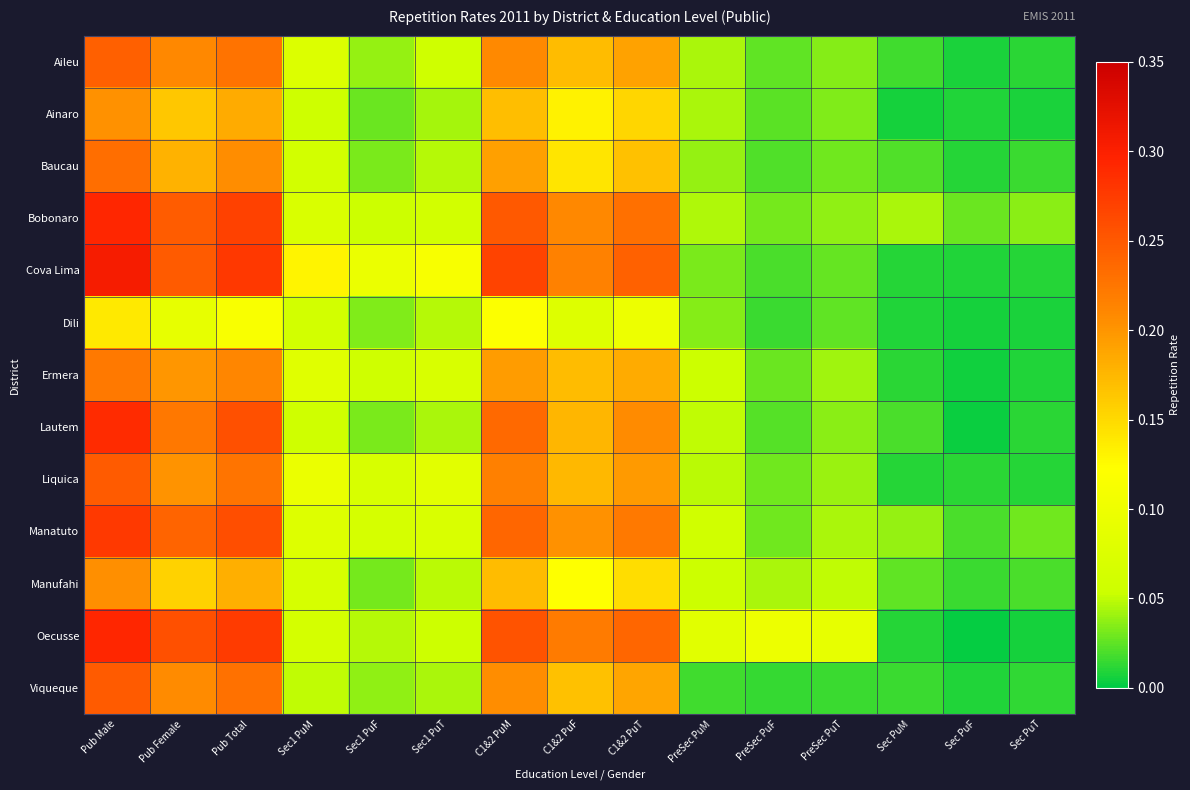

Which series has the largest range (max minus min)?

Cova Lima